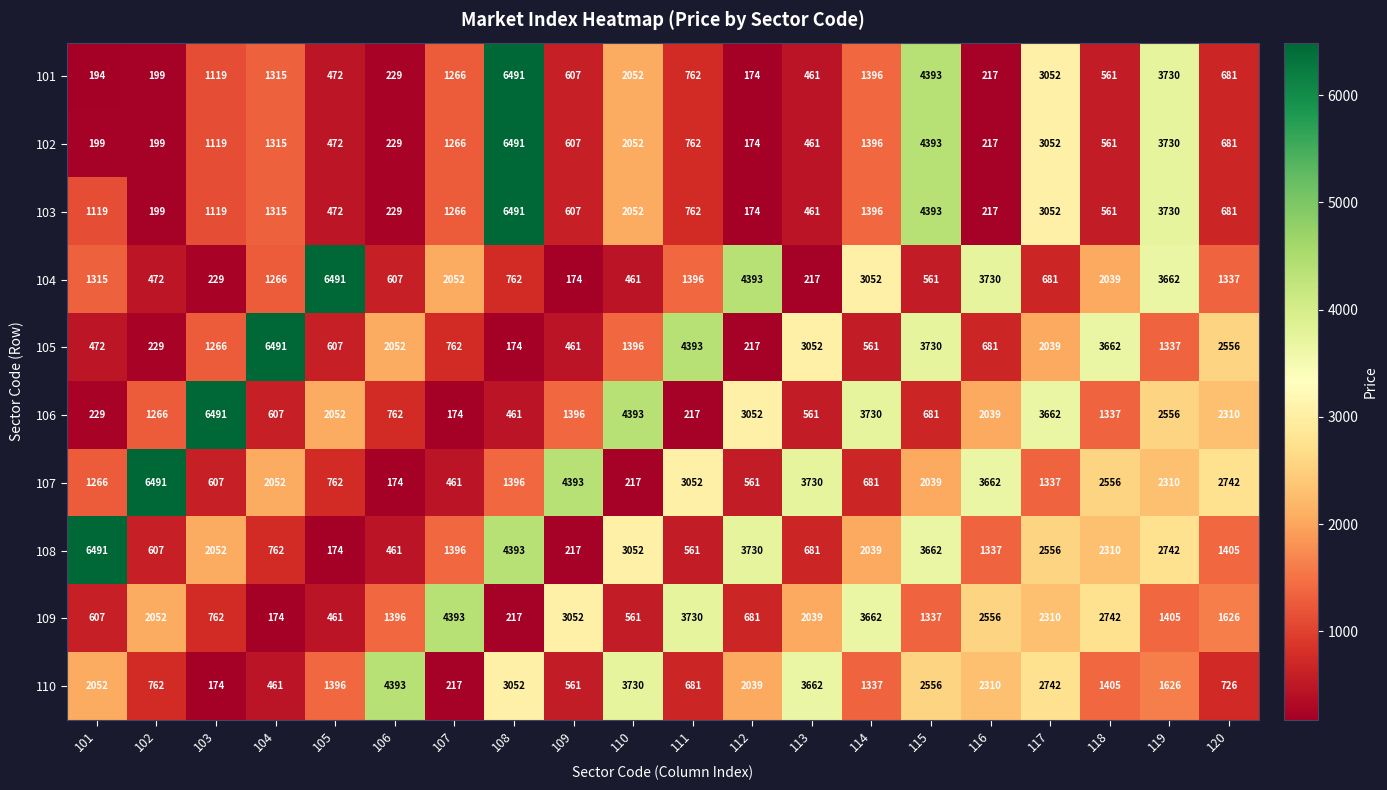

What is the difference between the maximum and minimum values in the 106 series?

6317